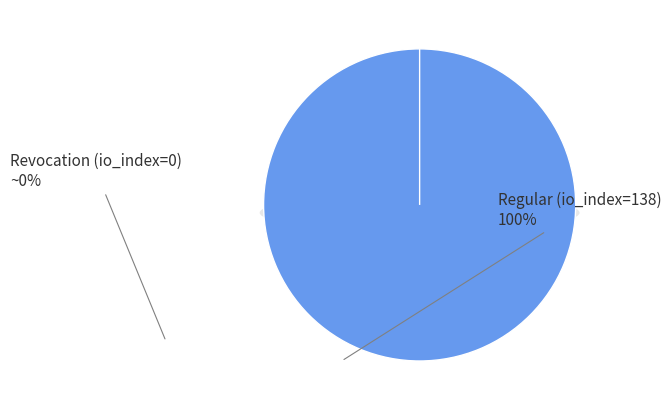

The Regular (io_index=138) slice represents 94% of the pie. True or false?

False